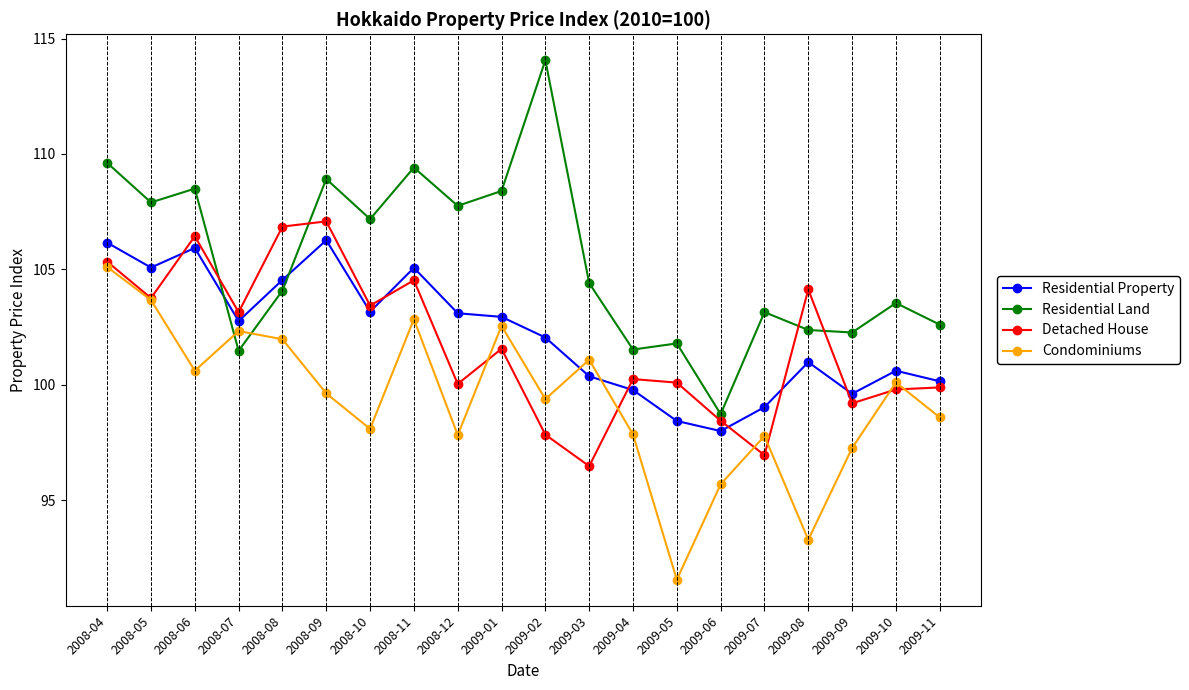

Which category has the highest value in the Condominiums series?

2008-04